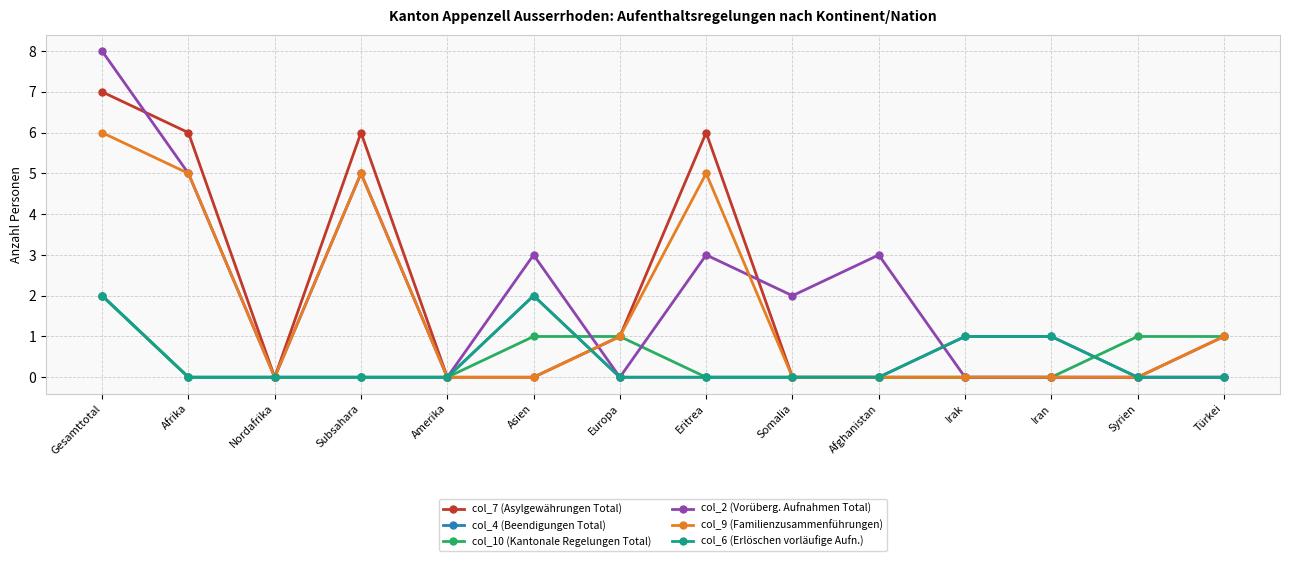

Is this an area chart (filled region under the line)?

No